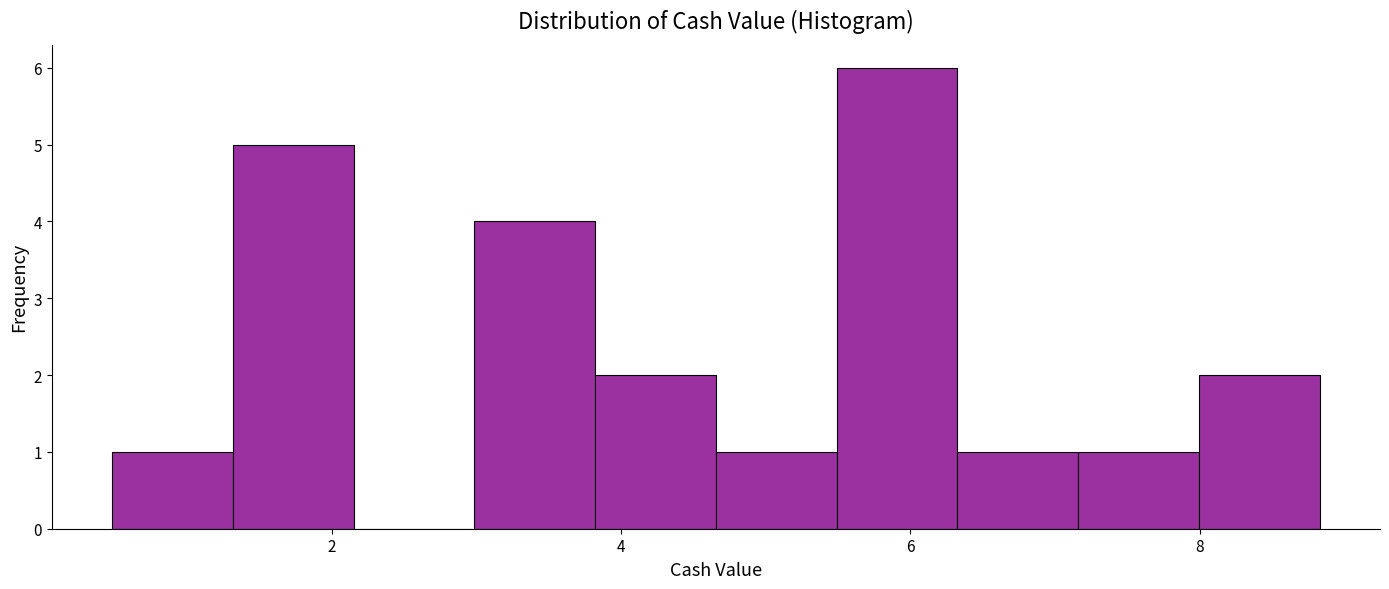

Reading left to right, transcribe this chart: for each bar, give the range it covers on the x-axis and its height. Neither the bar edges nor the heights are printed on the chart, so give them approximately, as read against the axes.

0.4 to 1.4: 1
1.4 to 2.2: 5
2.2 to 3.0: 0
3.0 to 3.8: 4
3.8 to 4.6: 2
4.6 to 5.4: 1
5.4 to 6.4: 6
6.4 to 7.2: 1
7.2 to 8.0: 1
8.0 to 8.8: 2